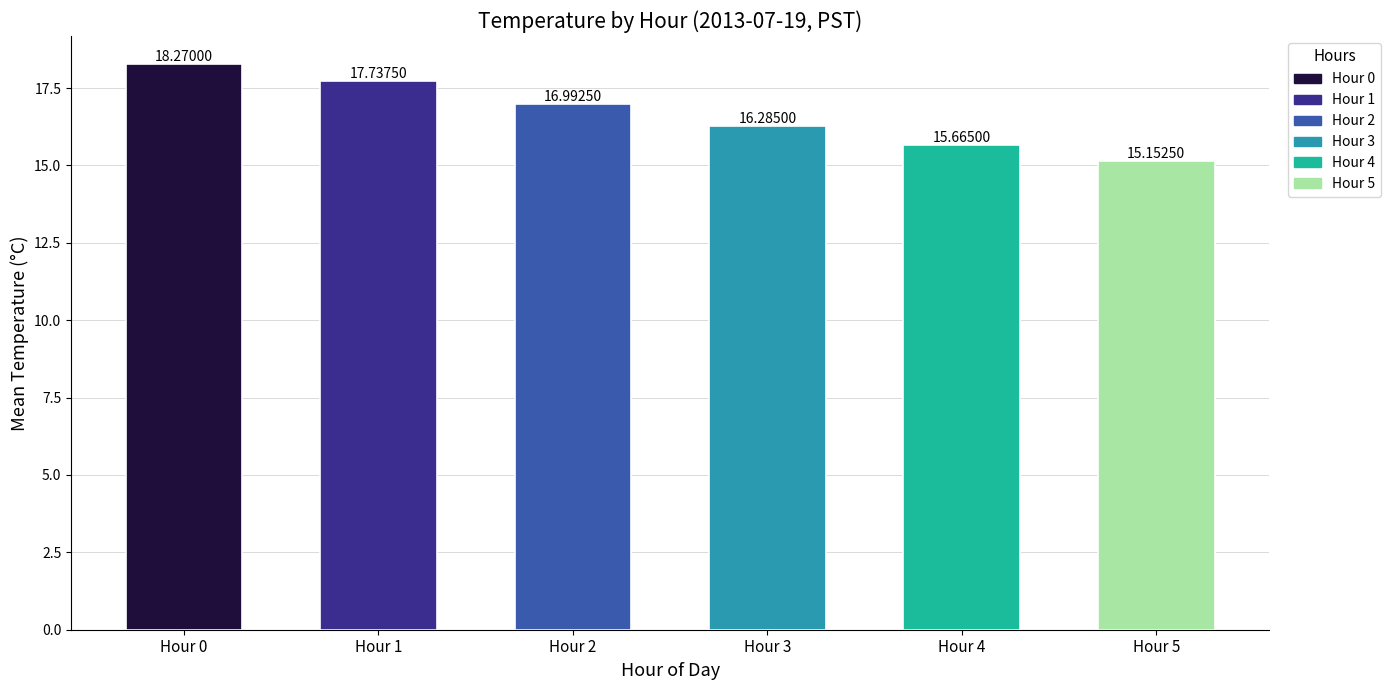

The value of Hour 5 at 7 is 4.6. True or false?

False